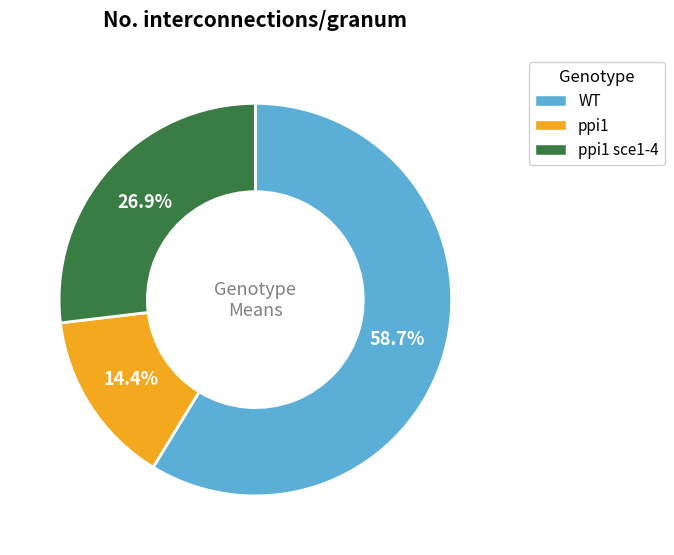

Which category has the biggest portion of the pie?

WT